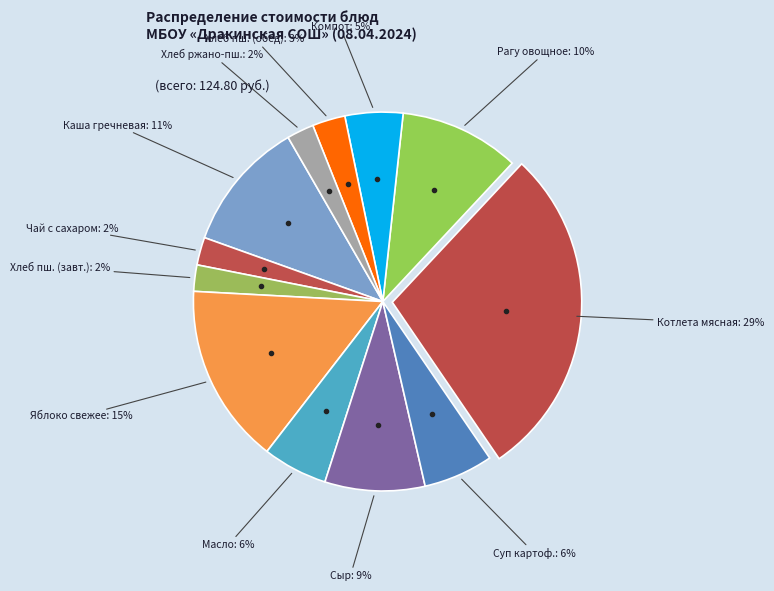

Between Хлеб ржано-пш. and Суп картоф., which is larger?

Суп картоф.